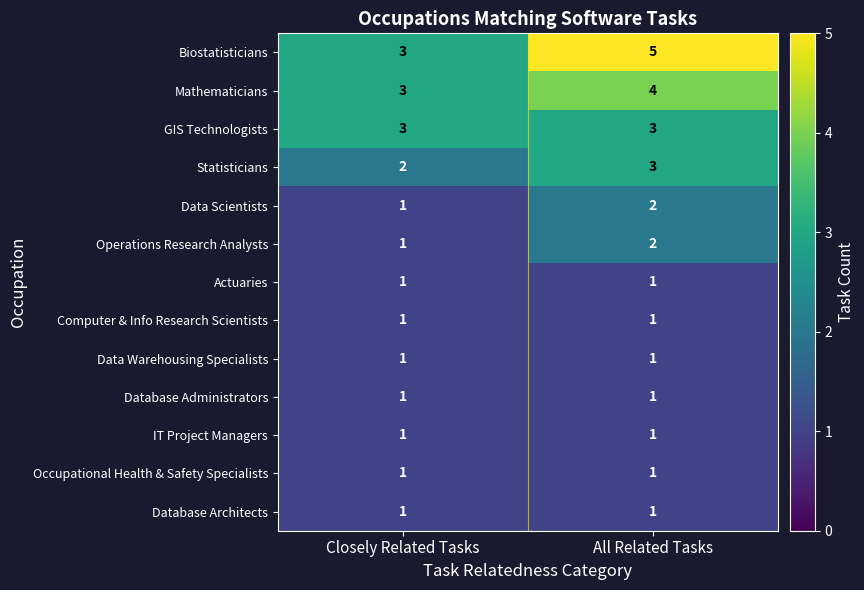

The Statisticians series shows 1 at Closely Related Tasks. True or false?

False